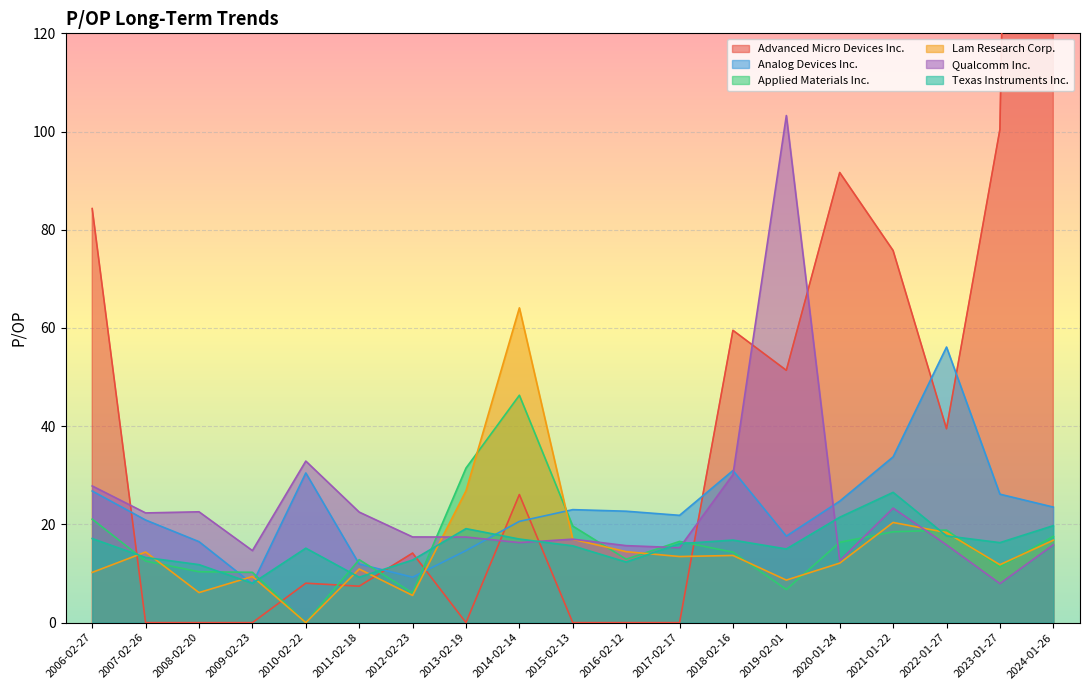

How many distinct data groups are displayed?

6